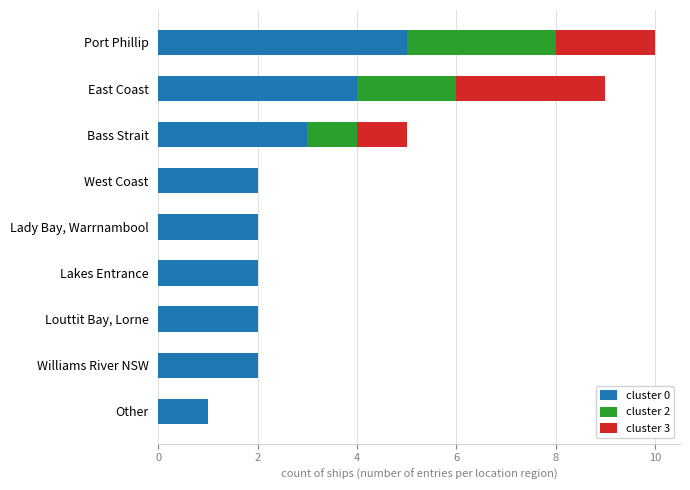

Is it true that cluster 0 equals 1 at Other?

True